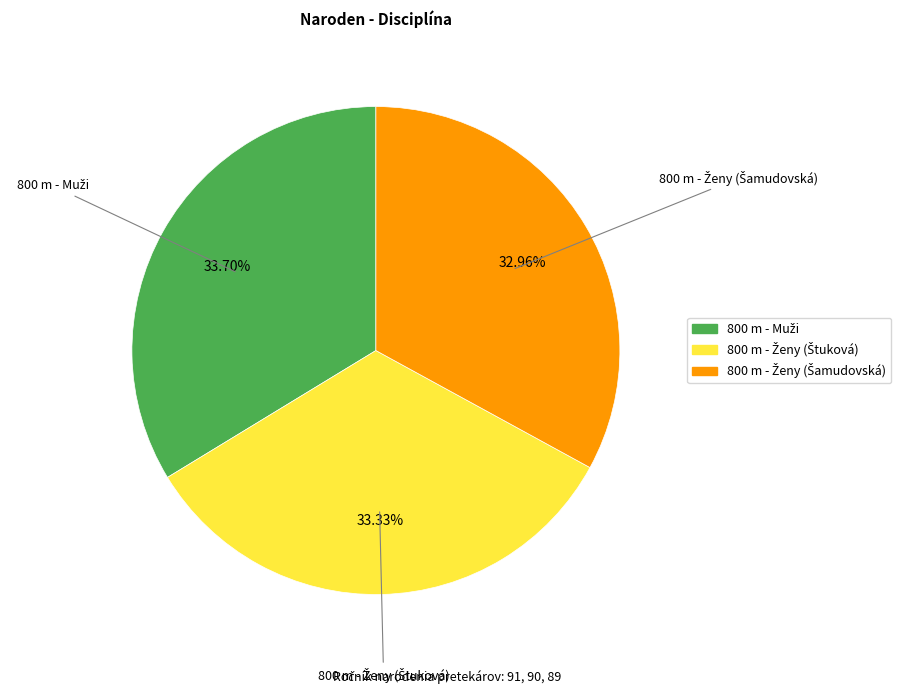

Is there any slice that represents more than half of the pie?

No